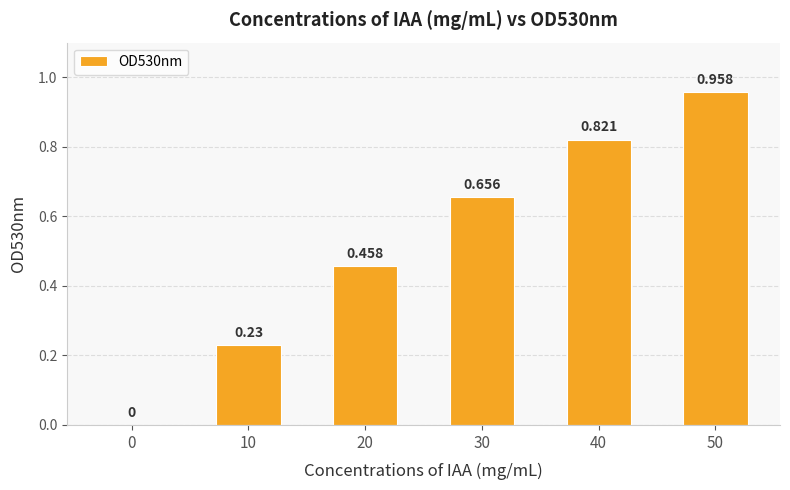

What is the maximum value shown in the chart?

1.0